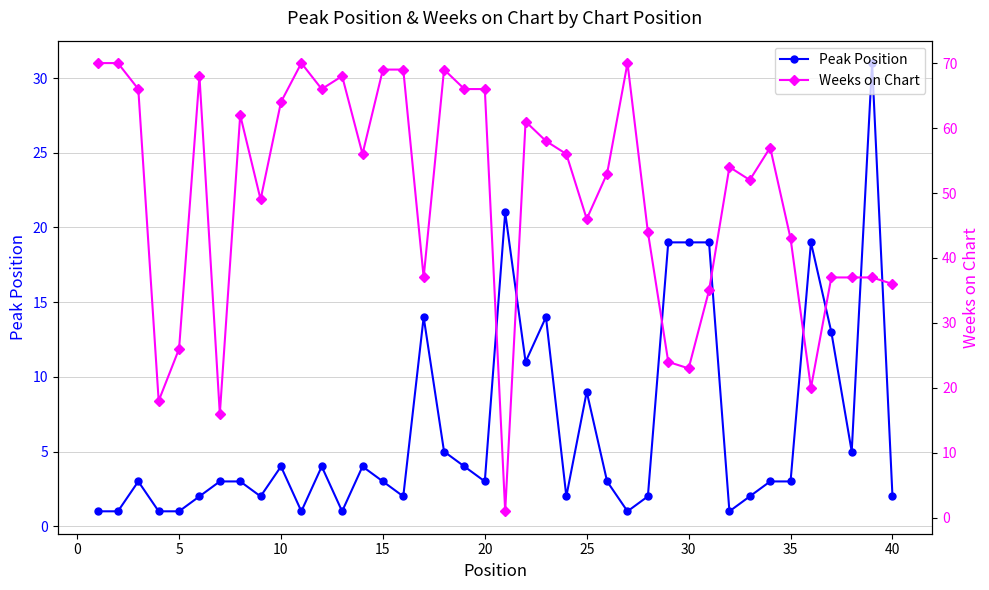

The Peak Position series shows 5 at 15. True or false?

False